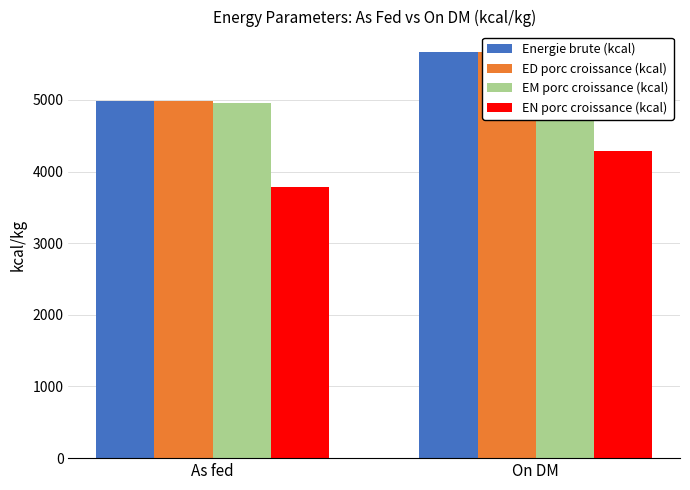

Reading left to right, extract all data points from this chart.

Energie brute (kcal): 4990	5670
ED porc croissance (kcal): 4990	5670
EM porc croissance (kcal): 4950	5620
EN porc croissance (kcal): 3780	4290